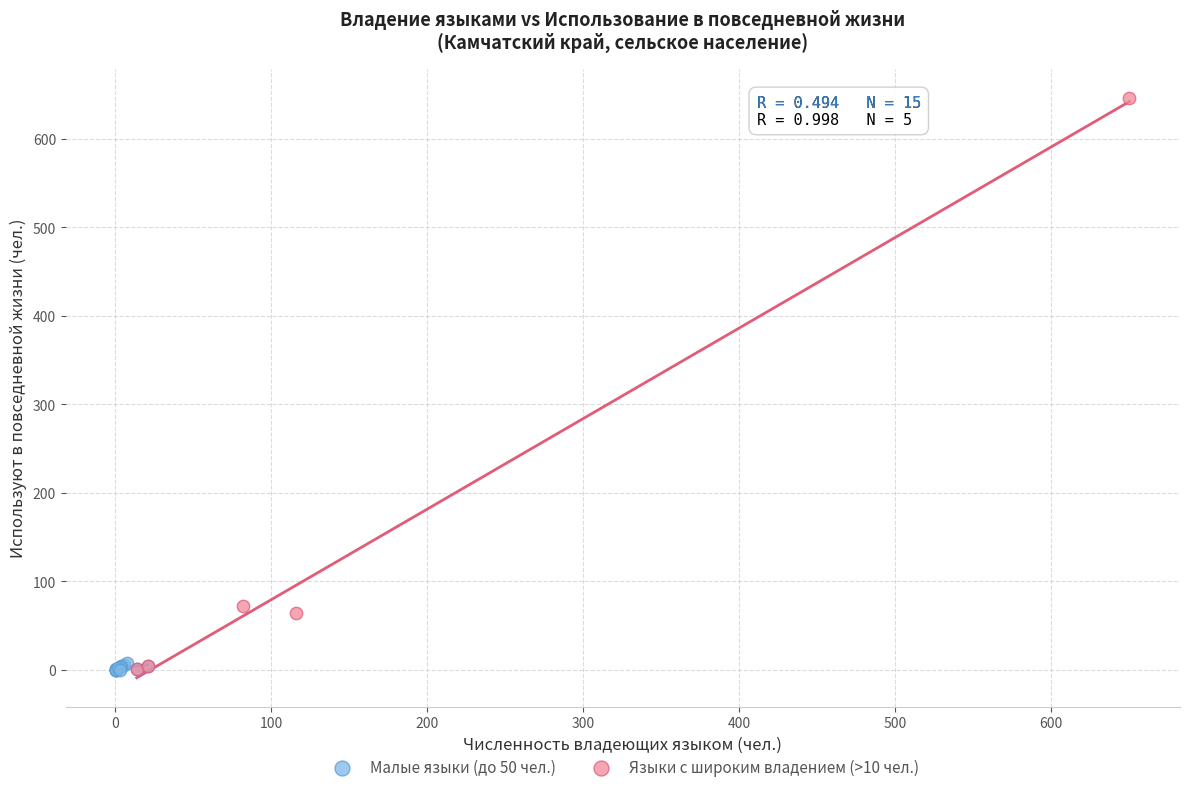

Which series has the widest spread of Y values?

Языки с широким владением (>10 чел.)